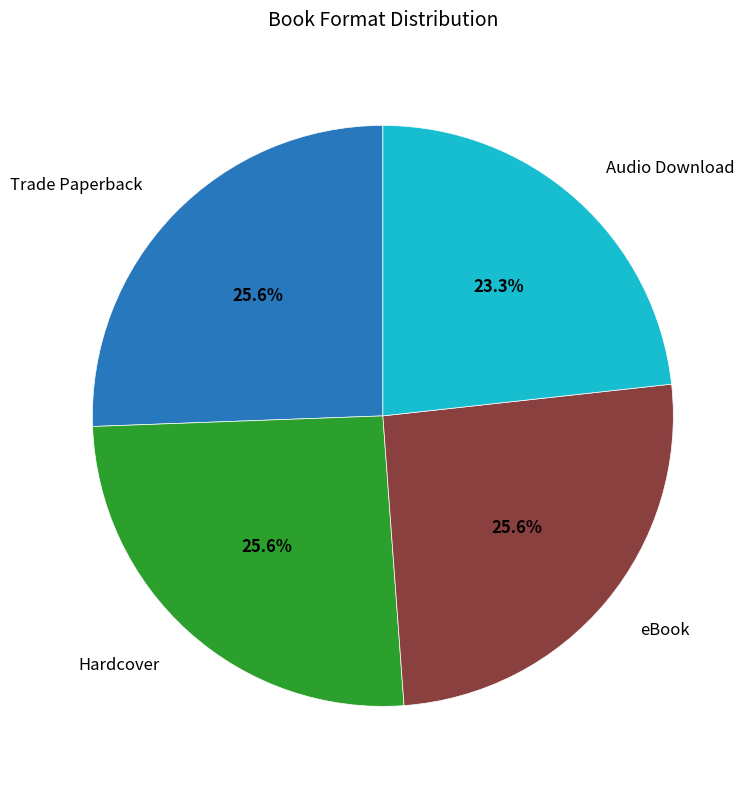

Is there a majority slice in this chart?

No